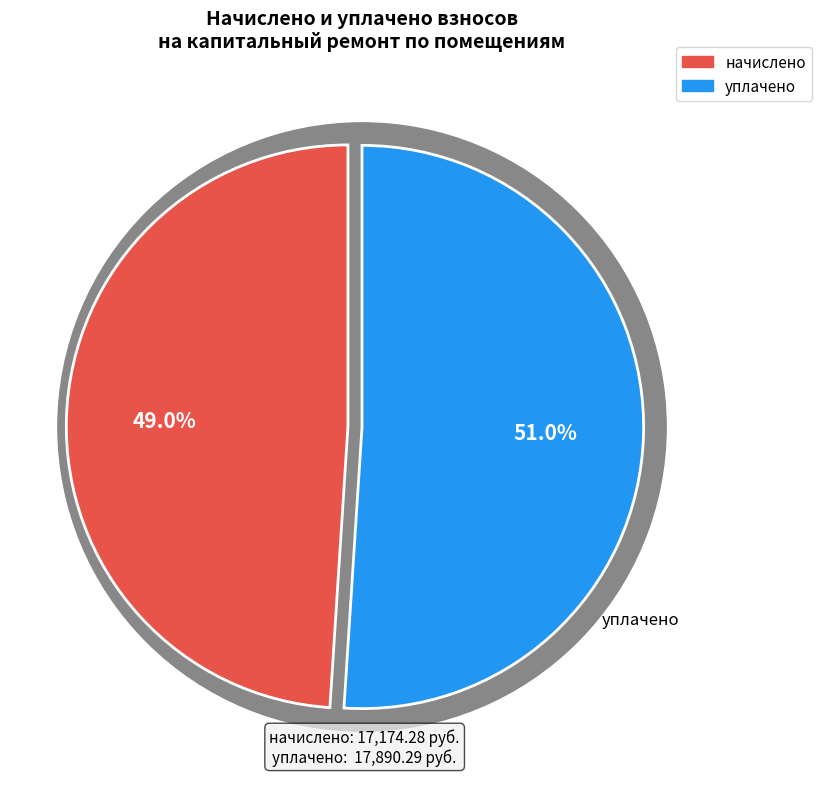

Is 6 the majority of the pie?

No